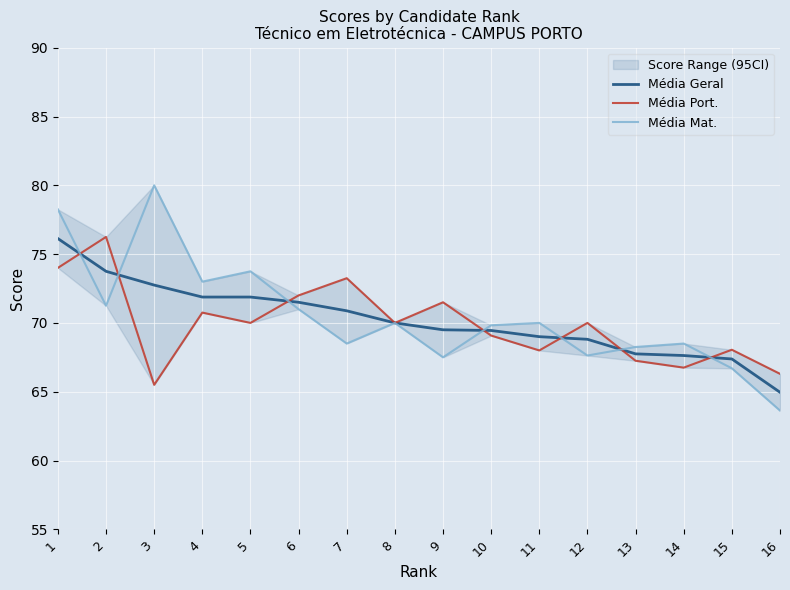

After their last crossing, which series has the higher values: Média Geral or Média Port.?

Média Port.